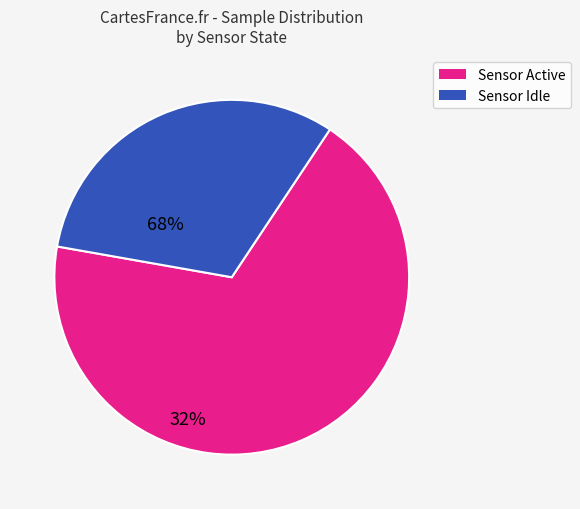

Is there any slice that represents more than half of the pie?

Yes